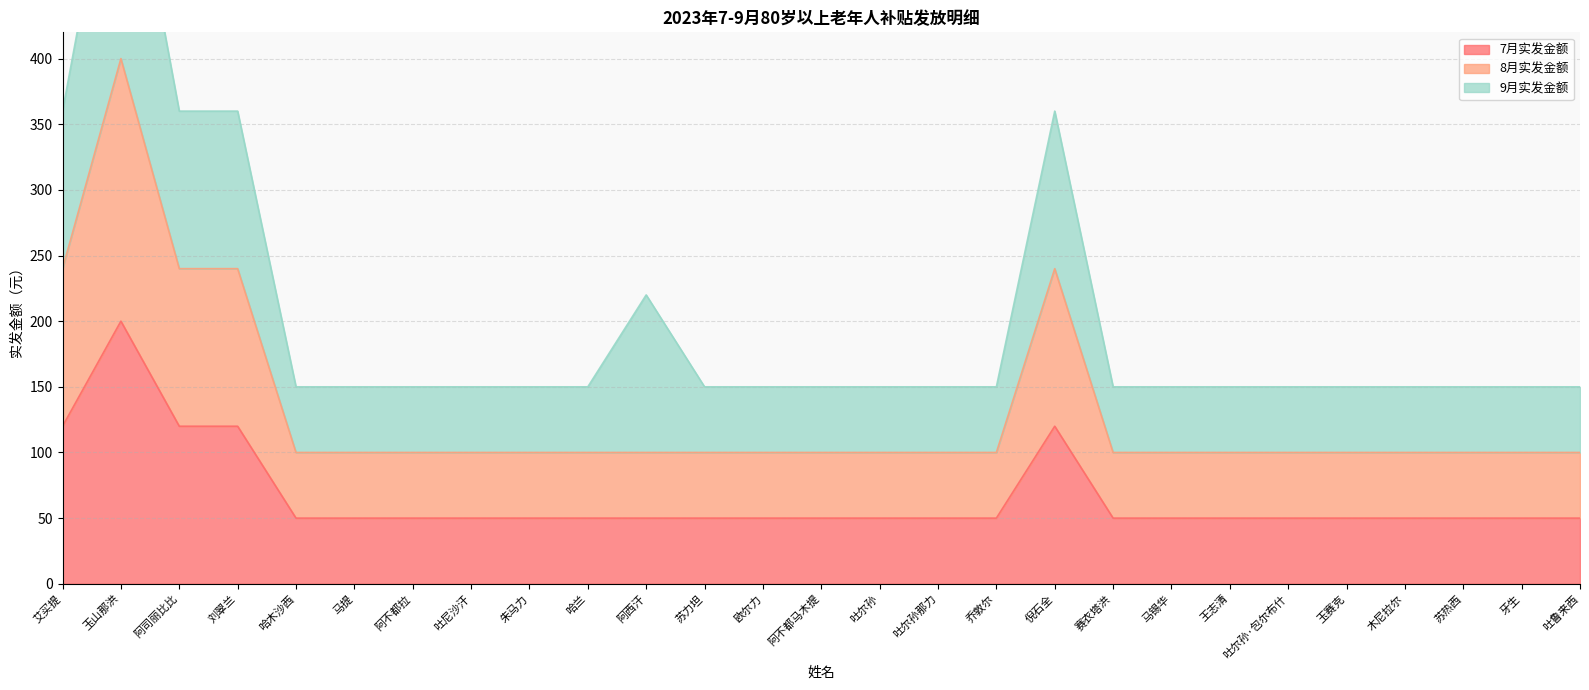

What is the label of the 13th point from the left?

欧尔力